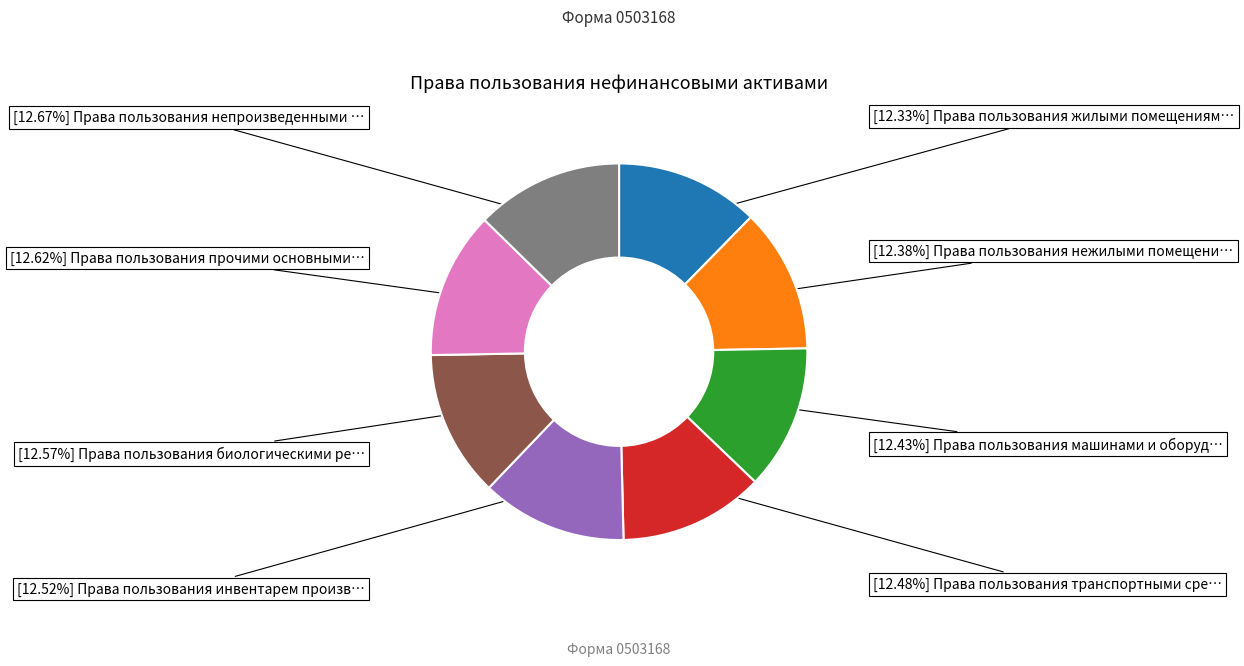

Does any single category account for the majority?

No